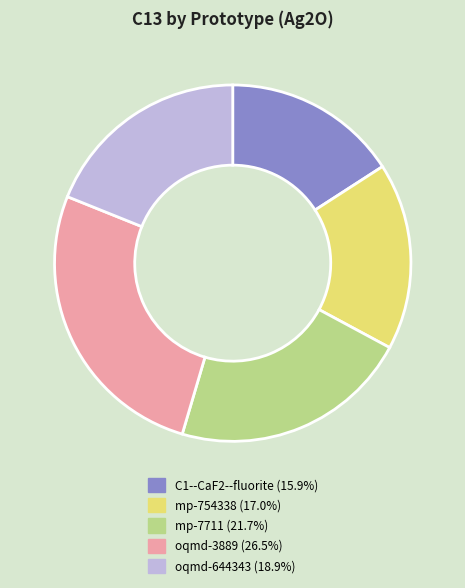

Which slice is the smallest?

C1--CaF2--fluorite